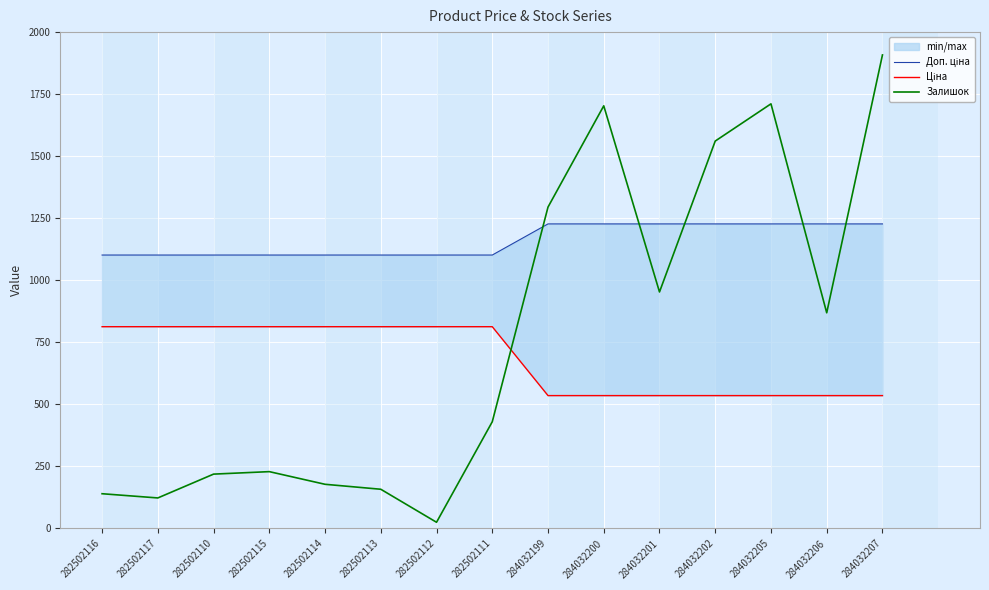

What is the smallest value displayed?

25.0